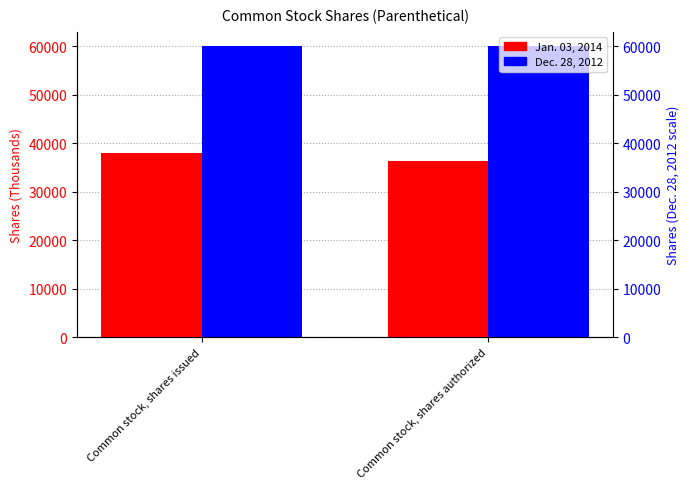

Does the chart contain any negative values?

No